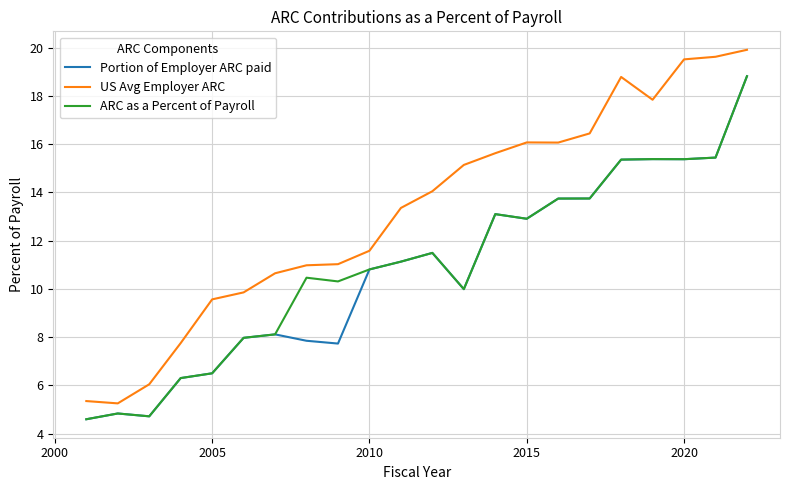

True or false: US Avg Employer ARC and Portion of Employer ARC paid intersect in this chart.

False